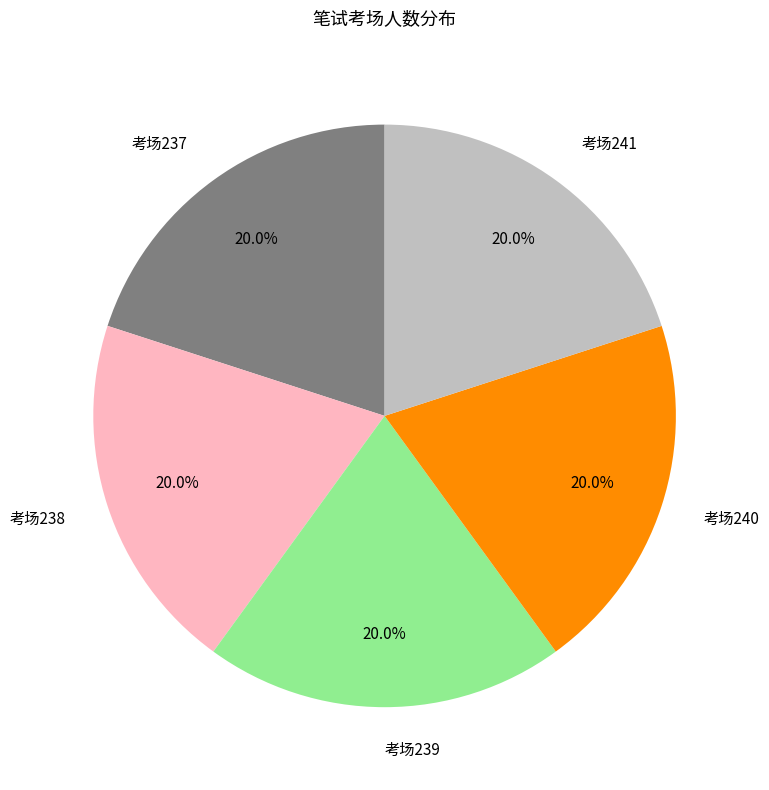

Approximately how many times larger is the value at 考场241 compared to 考场237?

1.0